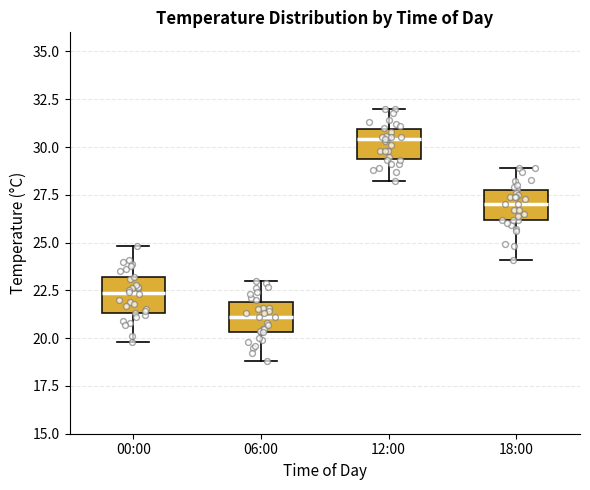

Reading left to right, read every box against the y-axis: the position of its median line, the range the box covers, and the ends of its whiskers. The values are not printed on the chart, so give them approximately, as read against the axis.

00:00: median 22.5, box 21.5 to 23.0, whiskers 20.0 to 25.0
06:00: median 21.0, box 20.5 to 22.0, whiskers 19.0 to 23.0
12:00: median 30.5, box 29.5 to 31.0, whiskers 28.0 to 32.0
18:00: median 27.0, box 26.0 to 28.0, whiskers 24.0 to 29.0